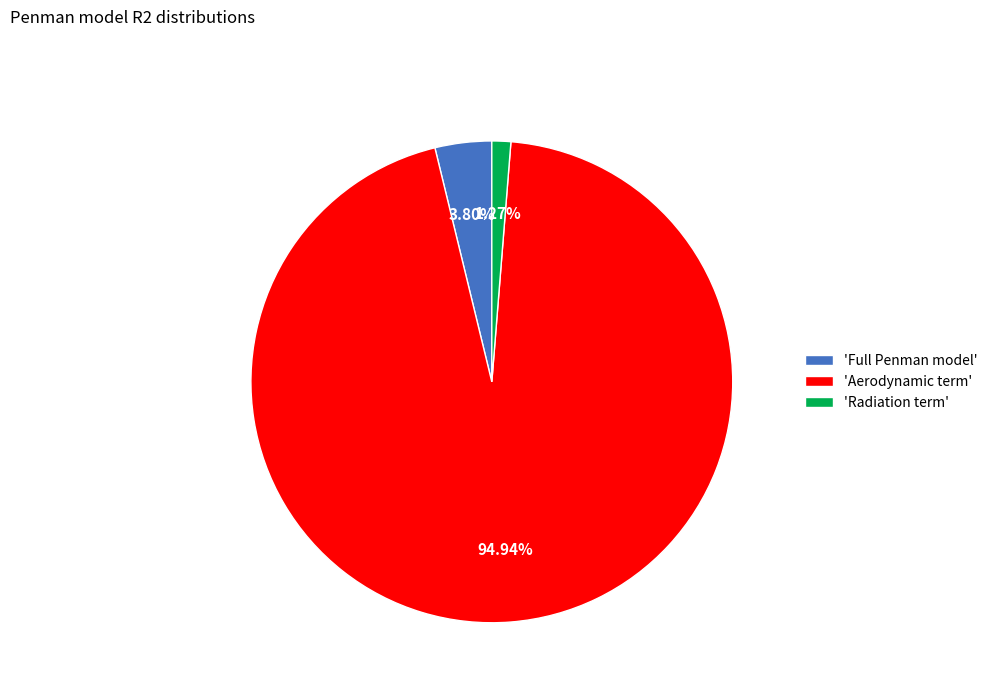

What is the largest slice in the pie chart?

'Aerodynamic term'